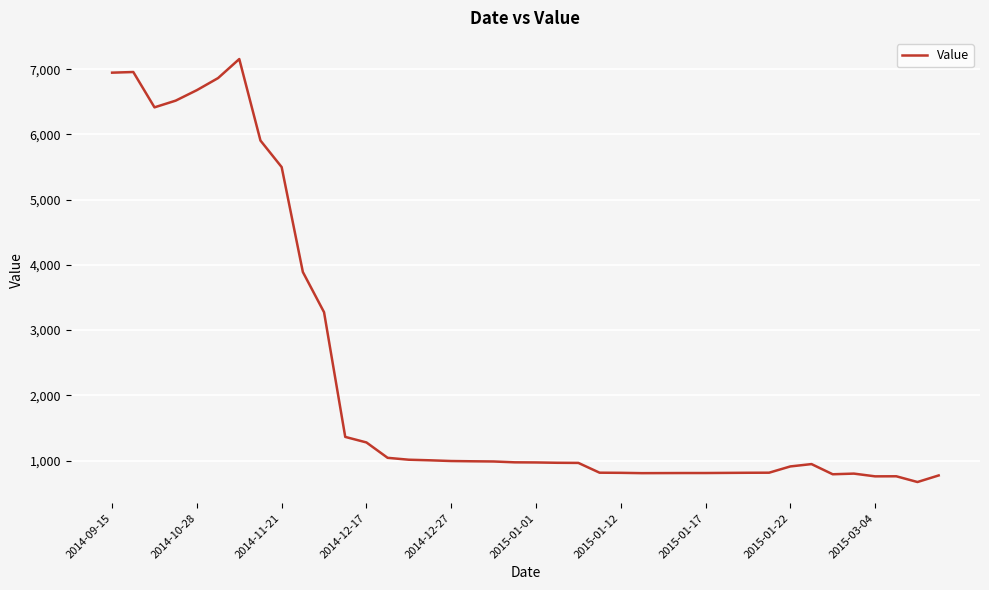

What is the greatest value displayed?

7157